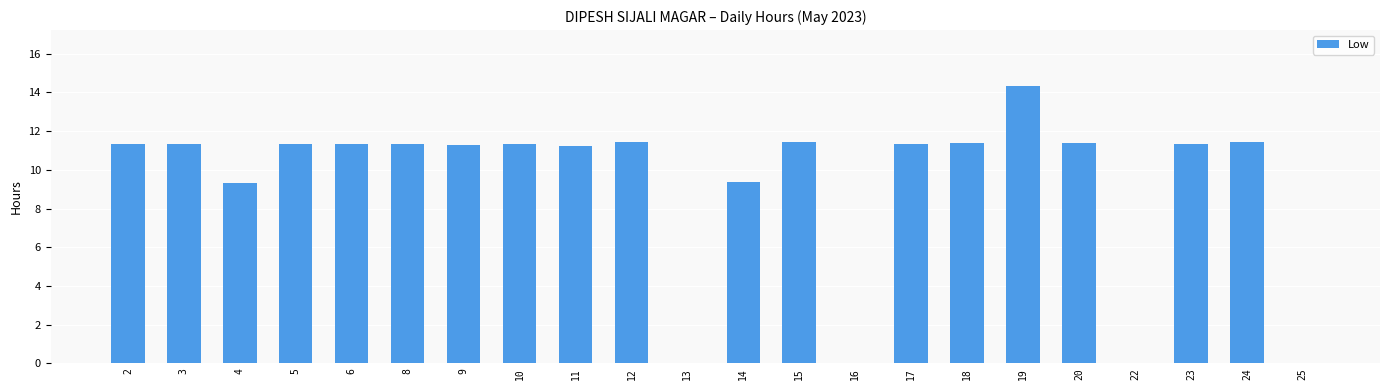

Which category has the highest value across all series?

19